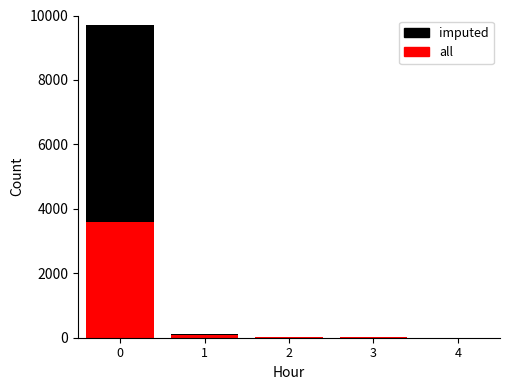

Which series has the largest total across all categories?

imputed